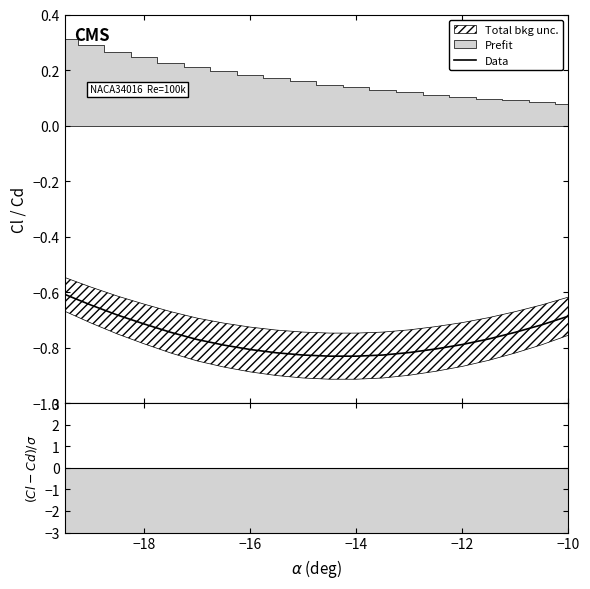

What is the difference between the second highest and second lowest values?

0.2